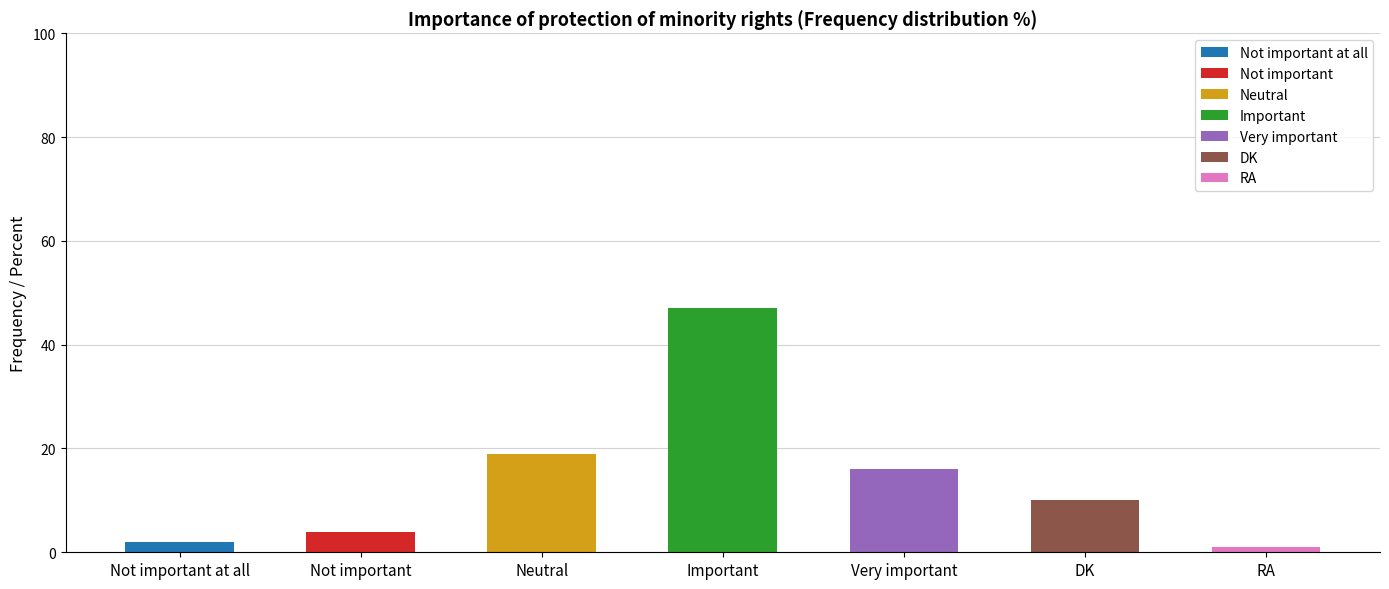

What is the sum of the values at DK and Neutral?

29